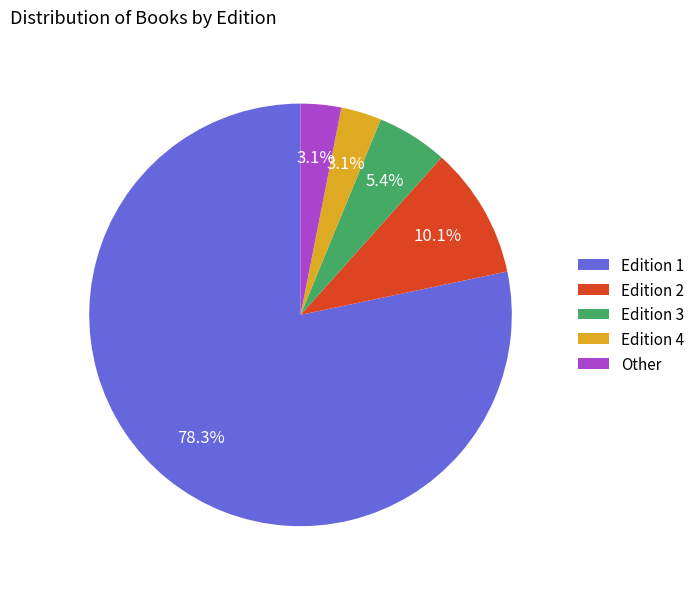

Is the sum of Other and Edition 3 greater than half?

No